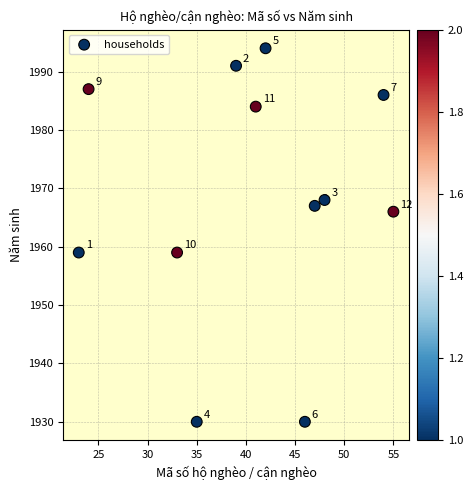

What Y value in the scatter plot is closest to 1962?

1959